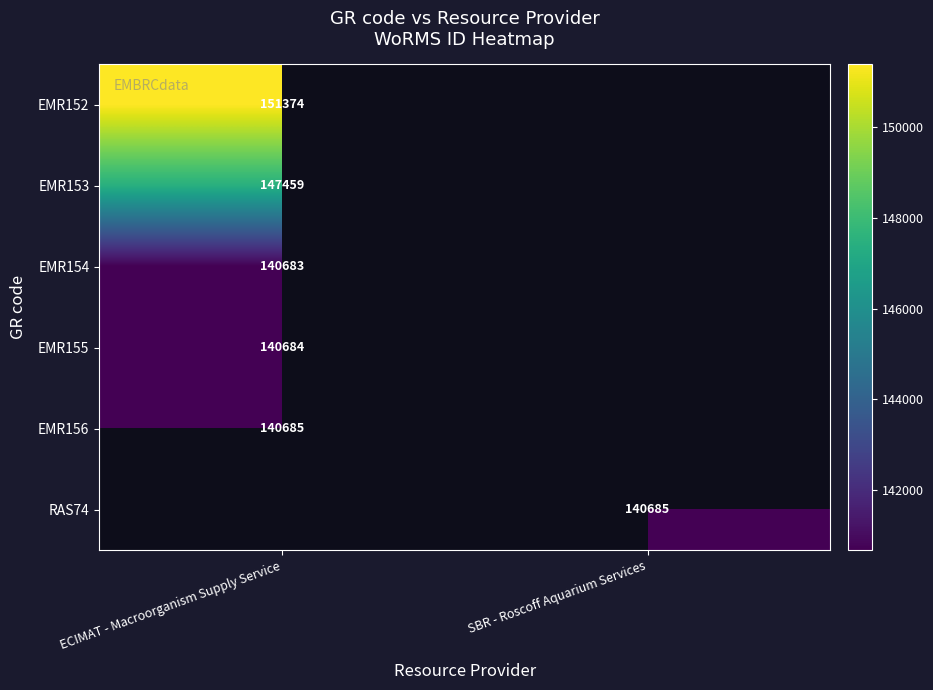

Is the value of EMR155 at ECIMAT - Macroorganism Supply Service greater than the value of EMR152 at ECIMAT - Macroorganism Supply Service?

No